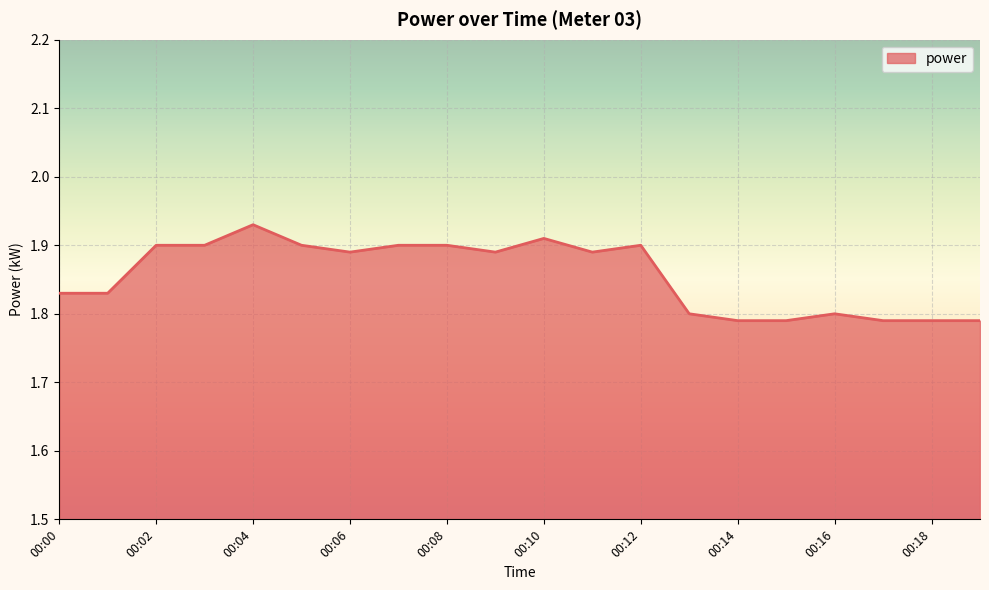

What is the difference between the maximum and minimum values?

0.1